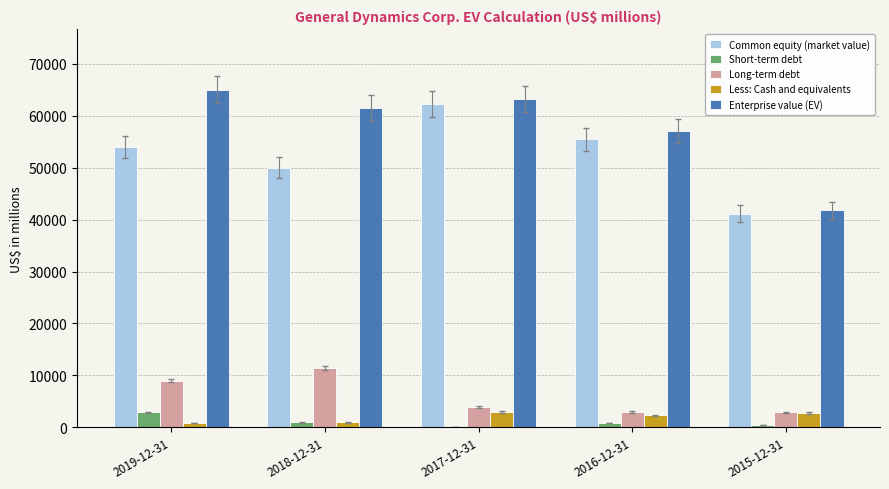

The value of Enterprise value (EV) at 2017-12-31 is 39859. True or false?

False